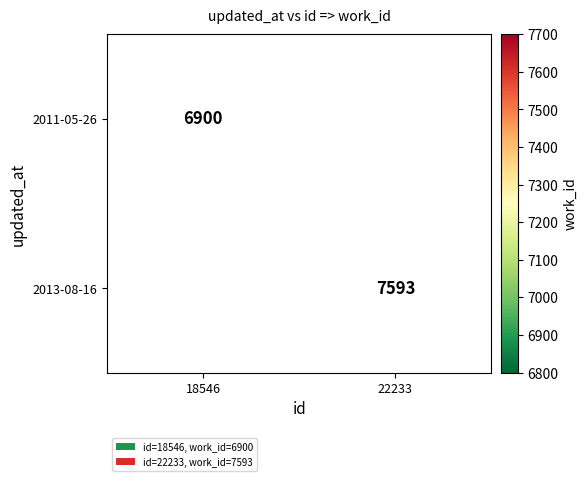

The value of 2011-05-26 at 18546 is 1939. True or false?

False